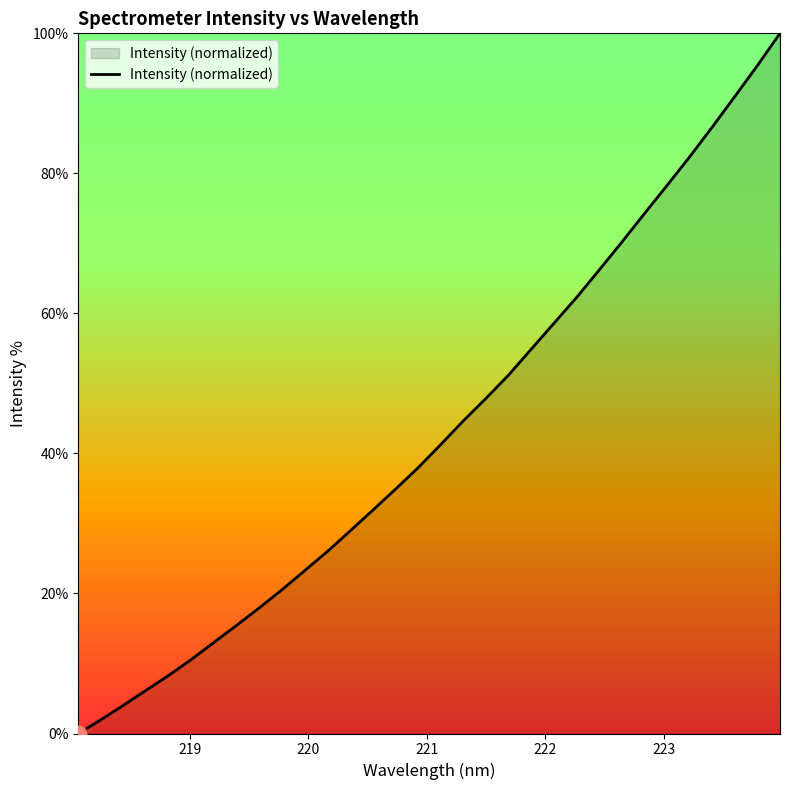

What is the greatest value displayed?

100.0